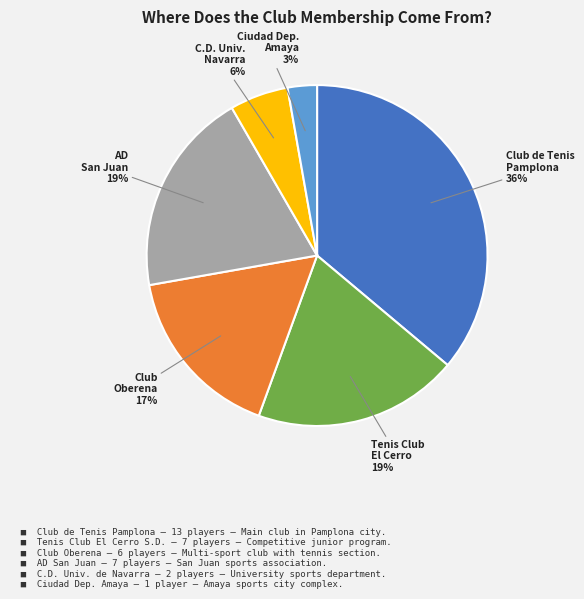

To the nearest percent, what is the average slice percentage?

17%